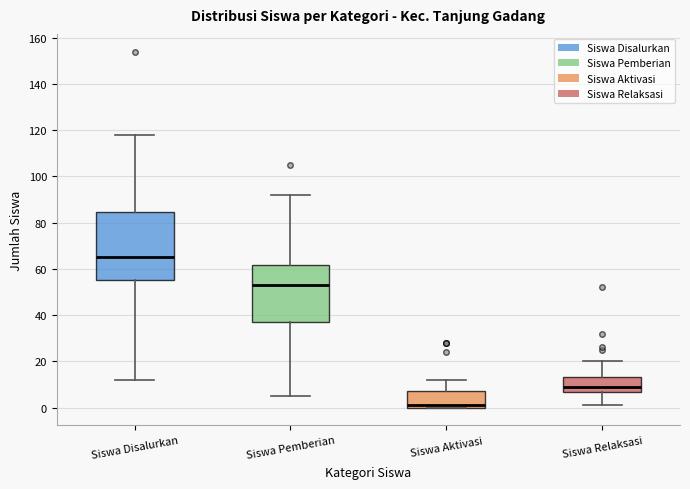

Which box has the lowest median line?

Siswa Aktivasi